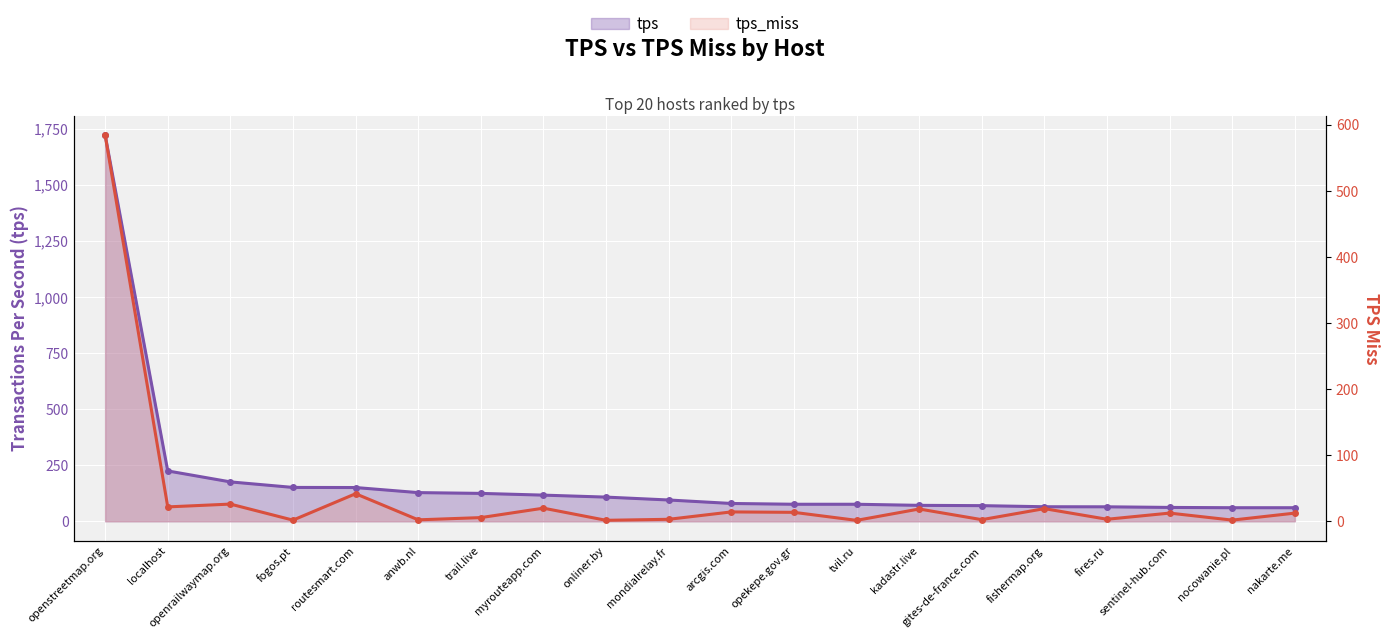

What position from the left is openrailwaymap.org?

3